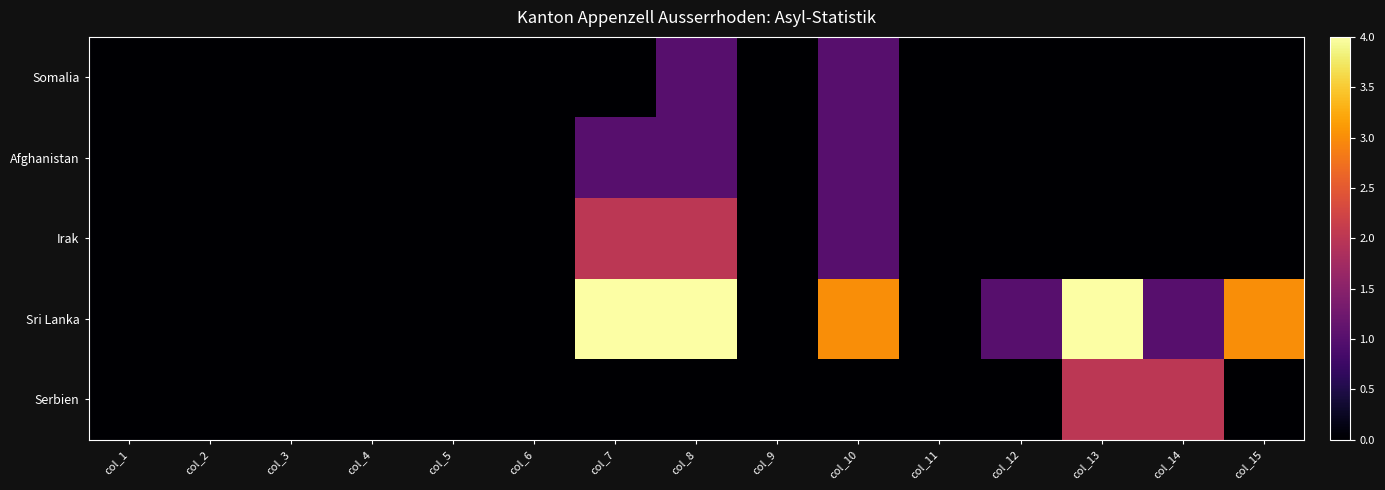

Reading left to right, extract all data points from this chart.

Somalia: col_1=0	col_2=0	col_3=0	col_4=0	col_5=0	col_6=0	col_7=0	col_8=1	col_9=0	col_10=1	col_11=0	col_12=0	col_13=0	col_14=0	col_15=0
Afghanistan: col_1=0	col_2=0	col_3=0	col_4=0	col_5=0	col_6=0	col_7=1	col_8=1	col_9=0	col_10=1	col_11=0	col_12=0	col_13=0	col_14=0	col_15=0
Irak: col_1=0	col_2=0	col_3=0	col_4=0	col_5=0	col_6=0	col_7=2	col_8=2	col_9=0	col_10=1	col_11=0	col_12=0	col_13=0	col_14=0	col_15=0
Sri Lanka: col_1=0	col_2=0	col_3=0	col_4=0	col_5=0	col_6=0	col_7=4	col_8=4	col_9=0	col_10=3	col_11=0	col_12=1	col_13=4	col_14=1	col_15=3
Serbien: col_1=0	col_2=0	col_3=0	col_4=0	col_5=0	col_6=0	col_7=0	col_8=0	col_9=0	col_10=0	col_11=0	col_12=0	col_13=2	col_14=2	col_15=0